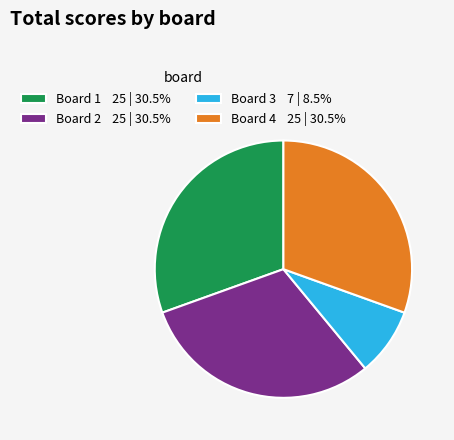

Is there a majority slice in this chart?

No